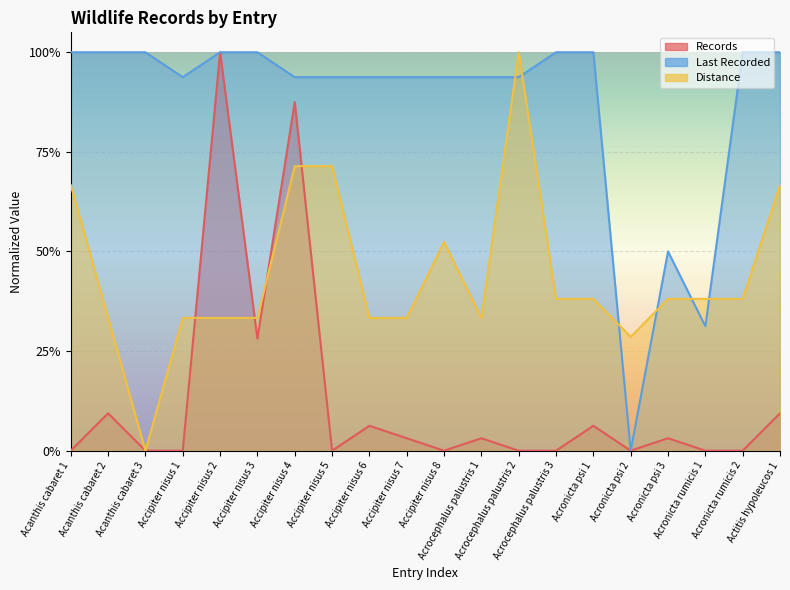

Reading left to right, extract all data points from this chart.

Records: 0.0	0.1	0.0	0.0	1.0	0.3	0.9	0.0	0.1	0.0	0.0	0.0	0.0	0.0	0.1	0.0	0.0	0.0	0.0	0.1
Last Recorded: 1.0	1.0	1.0	0.9	1.0	1.0	0.9	0.9	0.9	0.9	0.9	0.9	0.9	1.0	1.0	0.0	0.5	0.3	1.0	1.0
Distance: 0.7	0.3	0.0	0.3	0.3	0.3	0.7	0.7	0.3	0.3	0.5	0.3	1.0	0.4	0.4	0.3	0.4	0.4	0.4	0.7